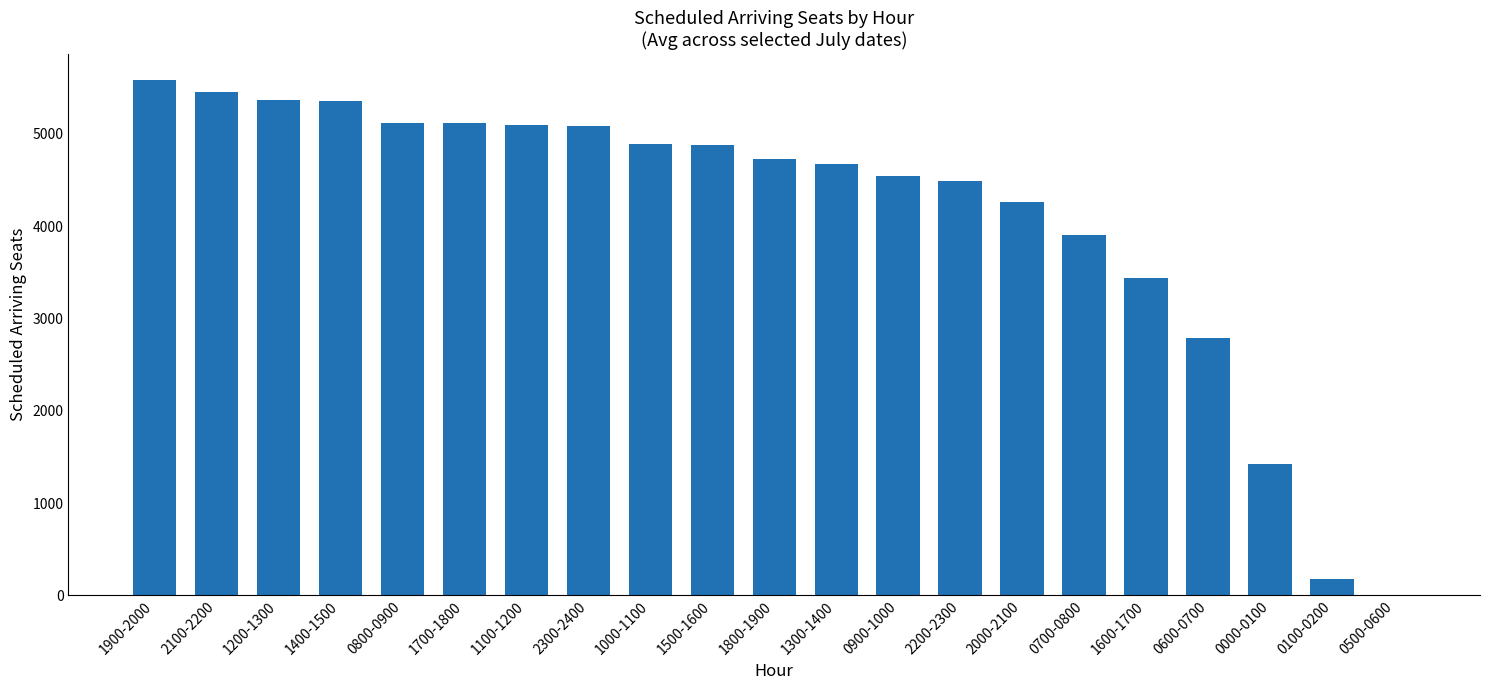

At which category does the chart reach its peak across all series?

1900-2000